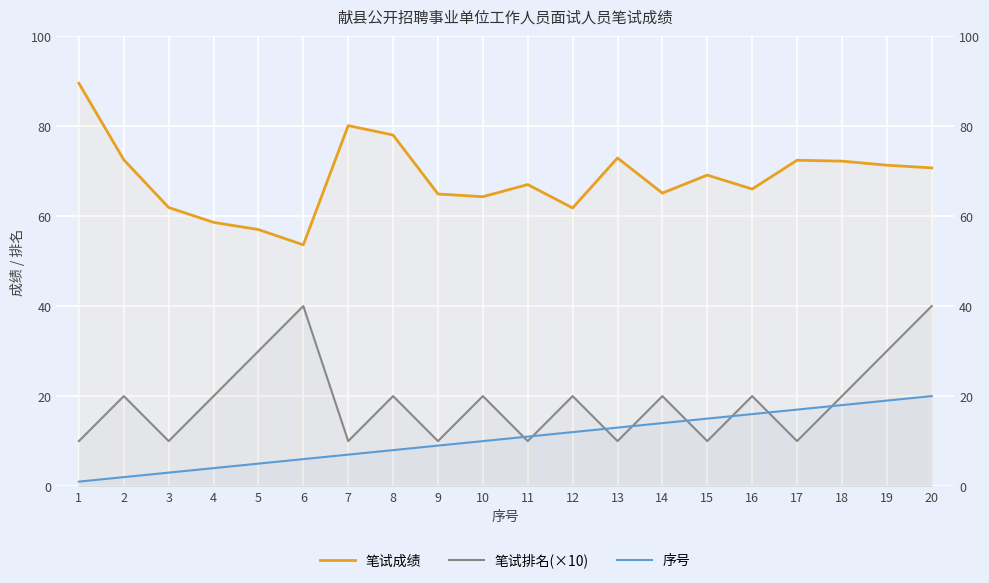

Reading right to left, list all the values displayed in this chart.

笔试成绩: 20=70.7	19=71.3	18=72.2	17=72.4	16=66.0	15=69.1	14=65.1	13=72.9	12=61.8	11=67.0	10=64.3	9=64.9	8=78.0	7=80.1	6=53.6	5=57.0	4=58.6	3=61.9	2=72.5	1=89.5
笔试排名(×10): 20=40.0	19=30.0	18=20.0	17=10.0	16=20.0	15=10.0	14=20.0	13=10.0	12=20.0	11=10.0	10=20.0	9=10.0	8=20.0	7=10.0	6=40.0	5=30.0	4=20.0	3=10.0	2=20.0	1=10.0
序号: 20=20.0	19=19.0	18=18.0	17=17.0	16=16.0	15=15.0	14=14.0	13=13.0	12=12.0	11=11.0	10=10.0	9=9.0	8=8.0	7=7.0	6=6.0	5=5.0	4=4.0	3=3.0	2=2.0	1=1.0